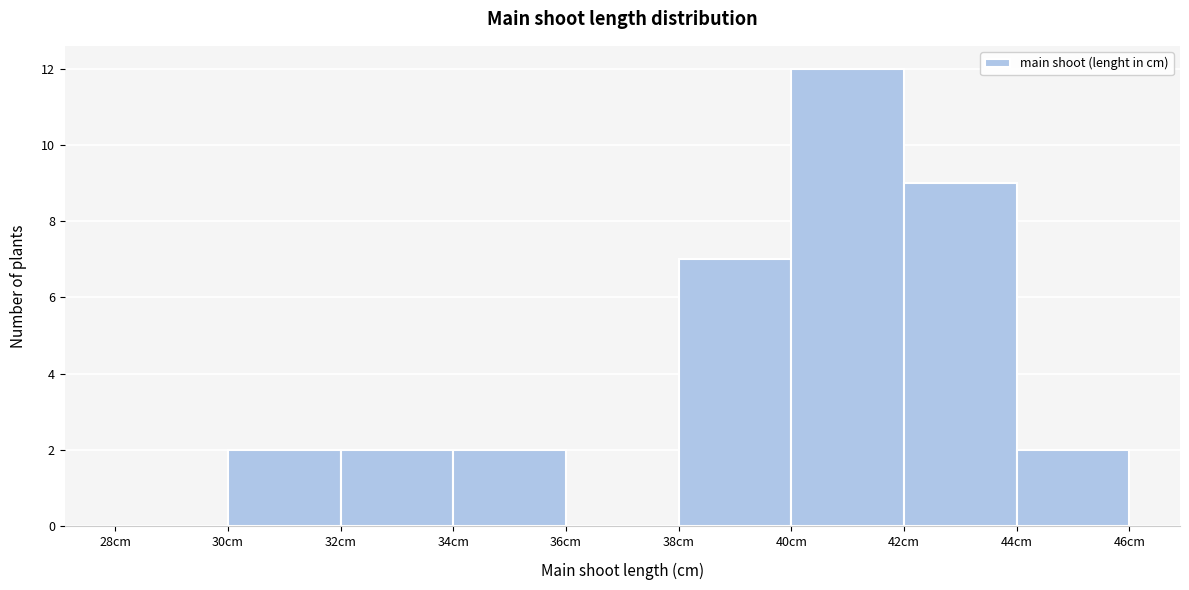

Reading left to right, transcribe this chart: for each bar, give the range it covers on the x-axis and its height. The values are not printed on the chart, so give them approximately, as read against the axis.

28 to 30: 0
30 to 32: 2
32 to 34: 2
34 to 36: 2
36 to 38: 0
38 to 40: 7
40 to 42: 12
42 to 44: 9
44 to 46: 2